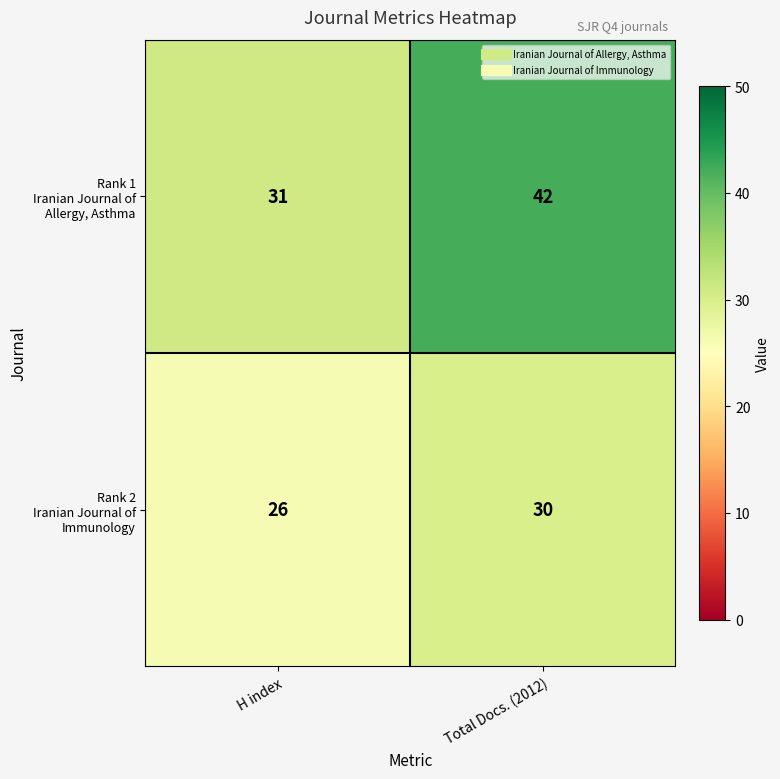

What is the total value across all series at H index?

57